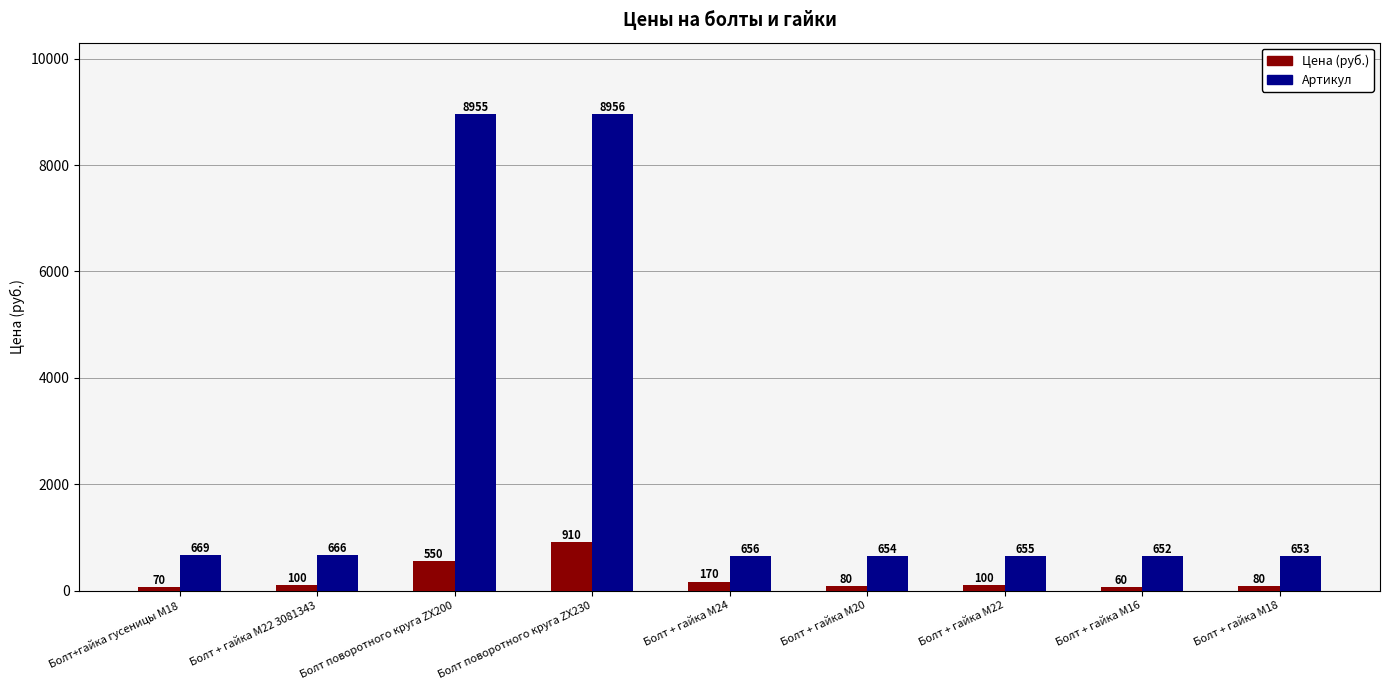

At which label does Артикул reach its minimum?

Болт + гайка M16